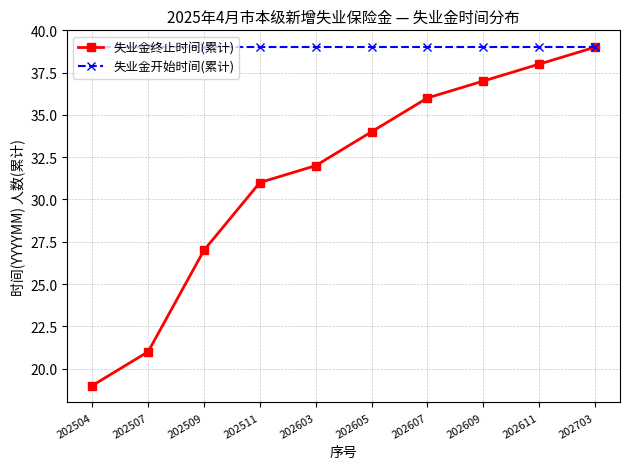

How many lines are shown in the chart?

2